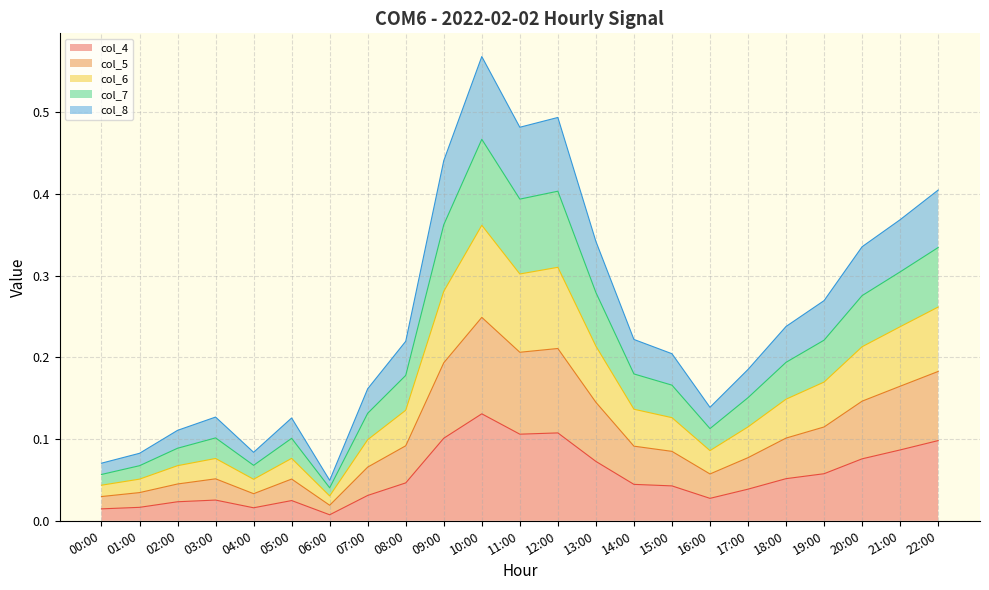

At which label does col_4 reach its peak?

10:00